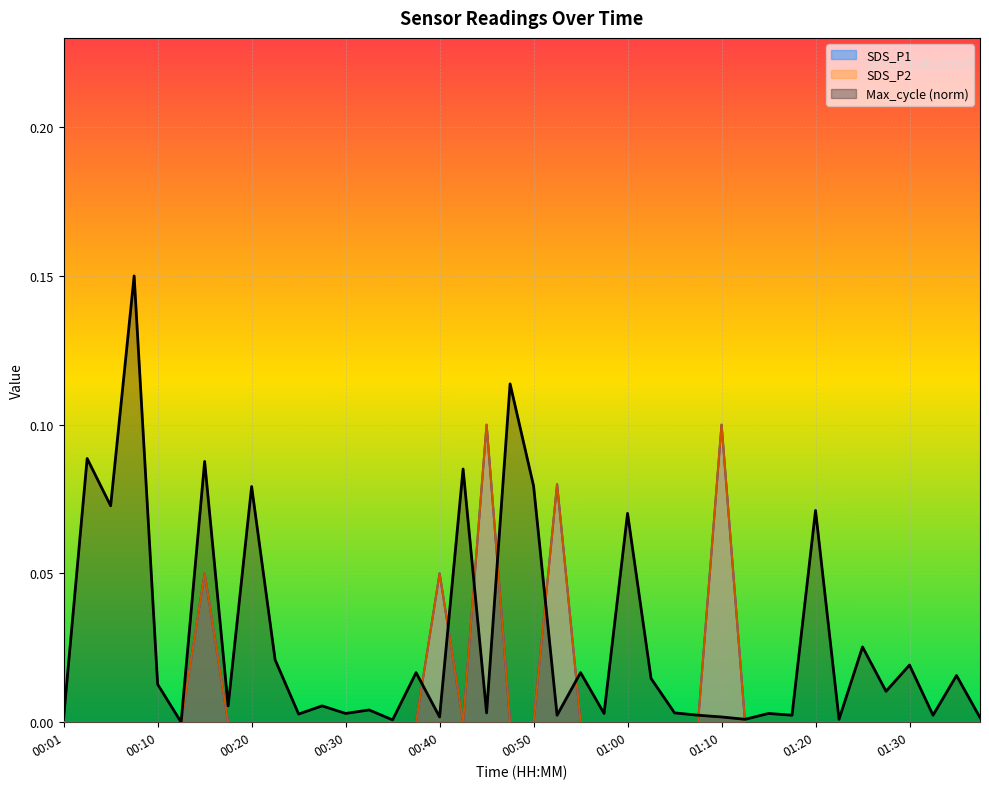

What is the sum of all SDS_P1 values?

0.4